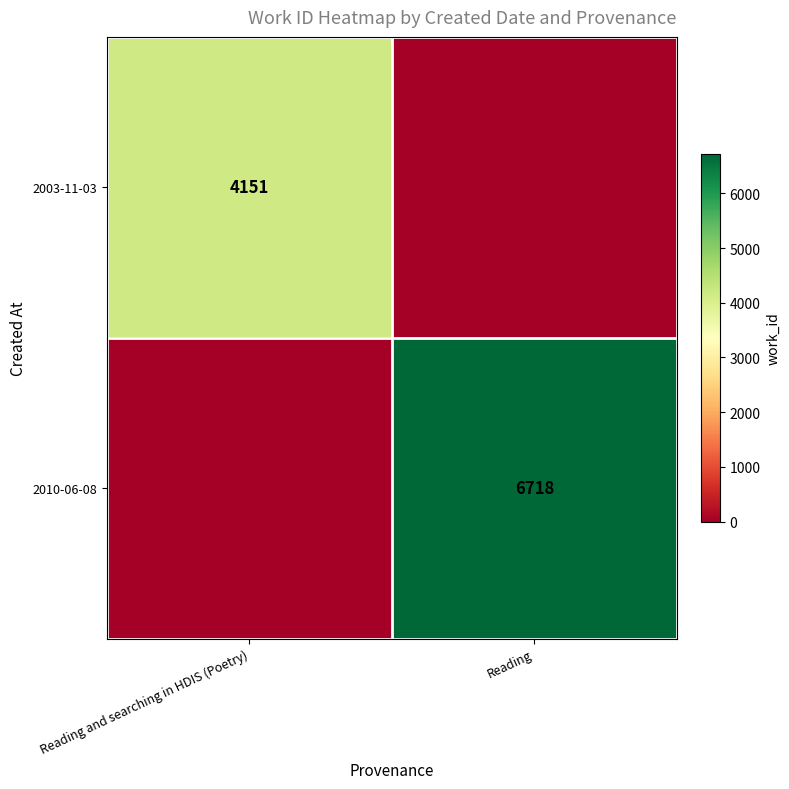

True or false: 2003-11-03 has a value of 4151 at Reading and searching in HDIS (Poetry).

True